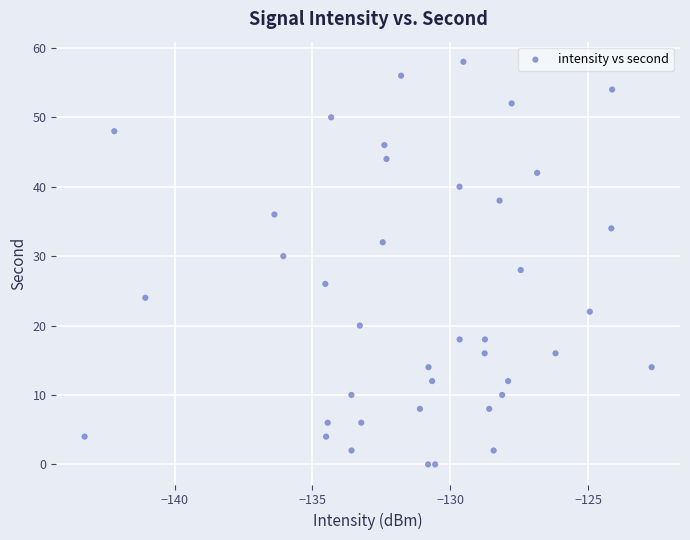

What is the range of Y values (max minus min)?

58